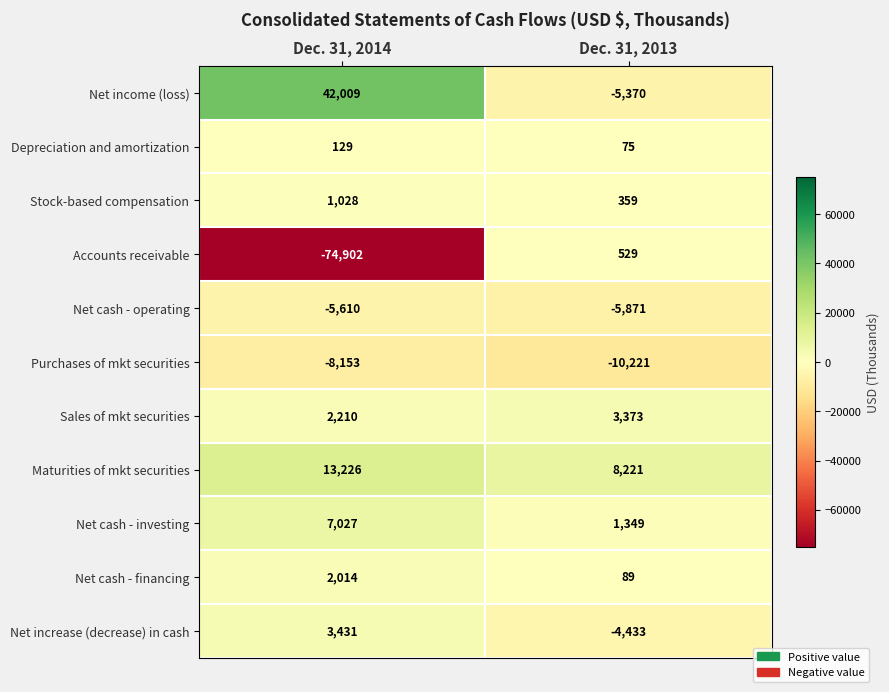

True or false: Net increase (decrease) in cash has a value of -1729 at Dec. 31, 2013.

False